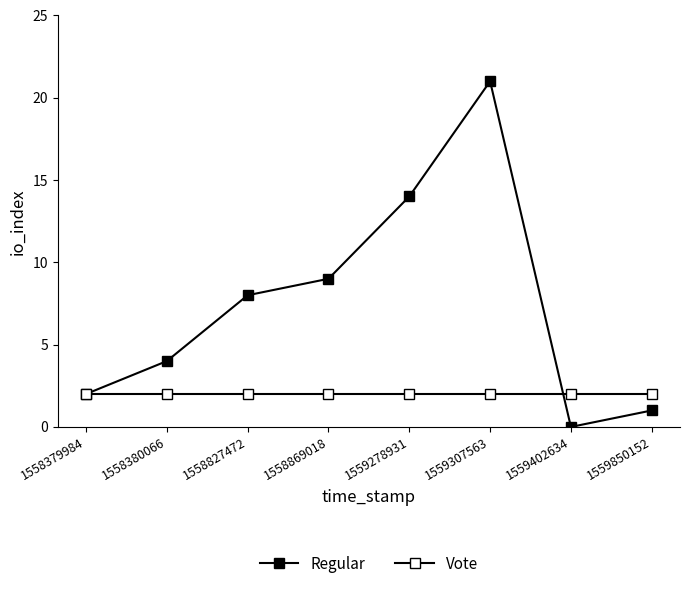

Count the number of data series in this chart.

2